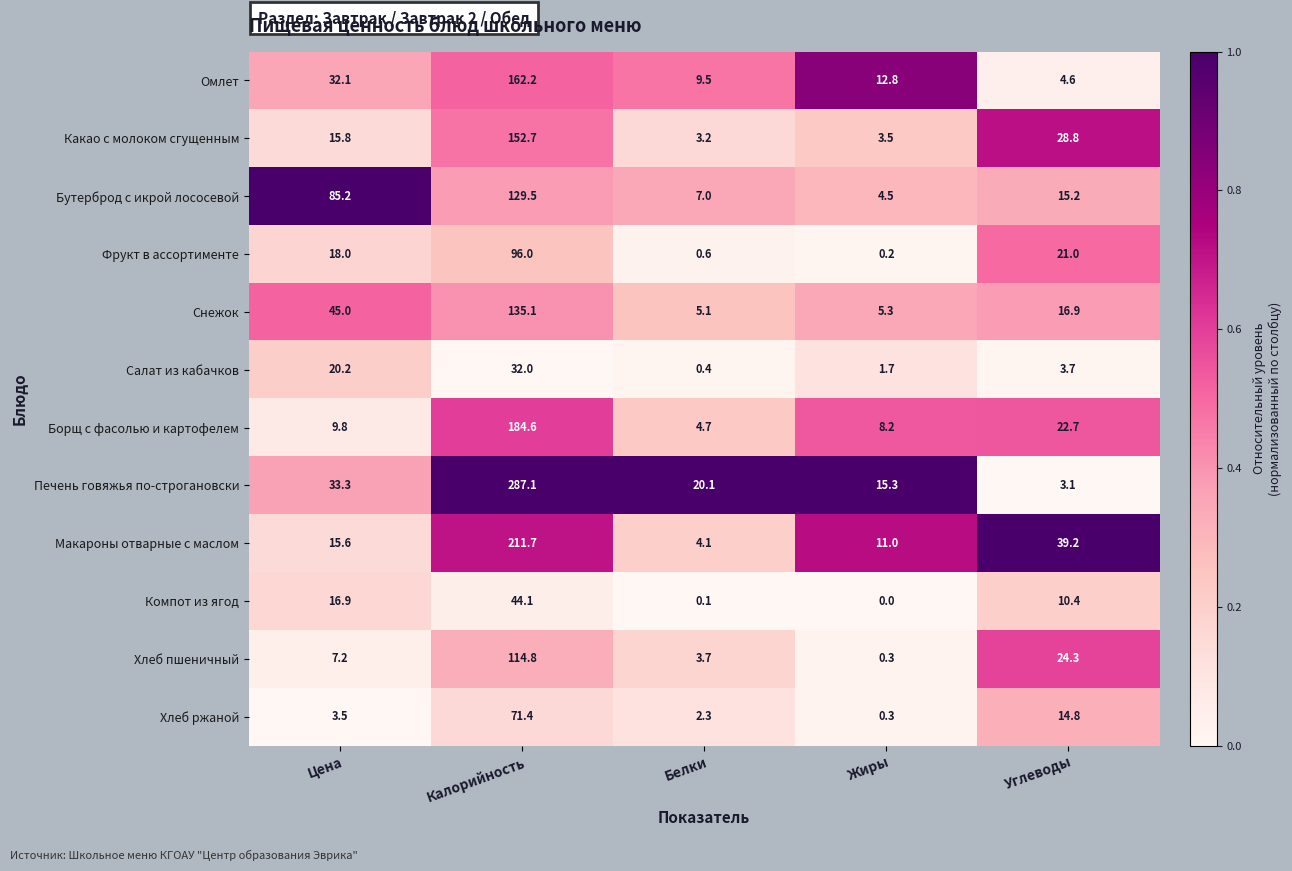

Which series has the widest spread of values?

Печень говяжья по-строгановски